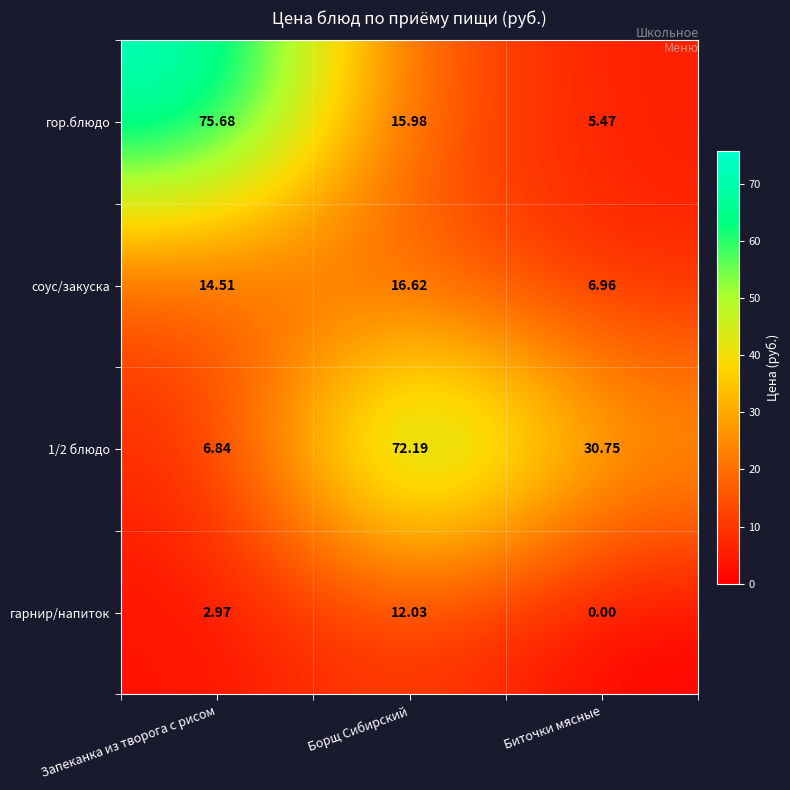

Which series has the widest spread of values?

гор.блюдо